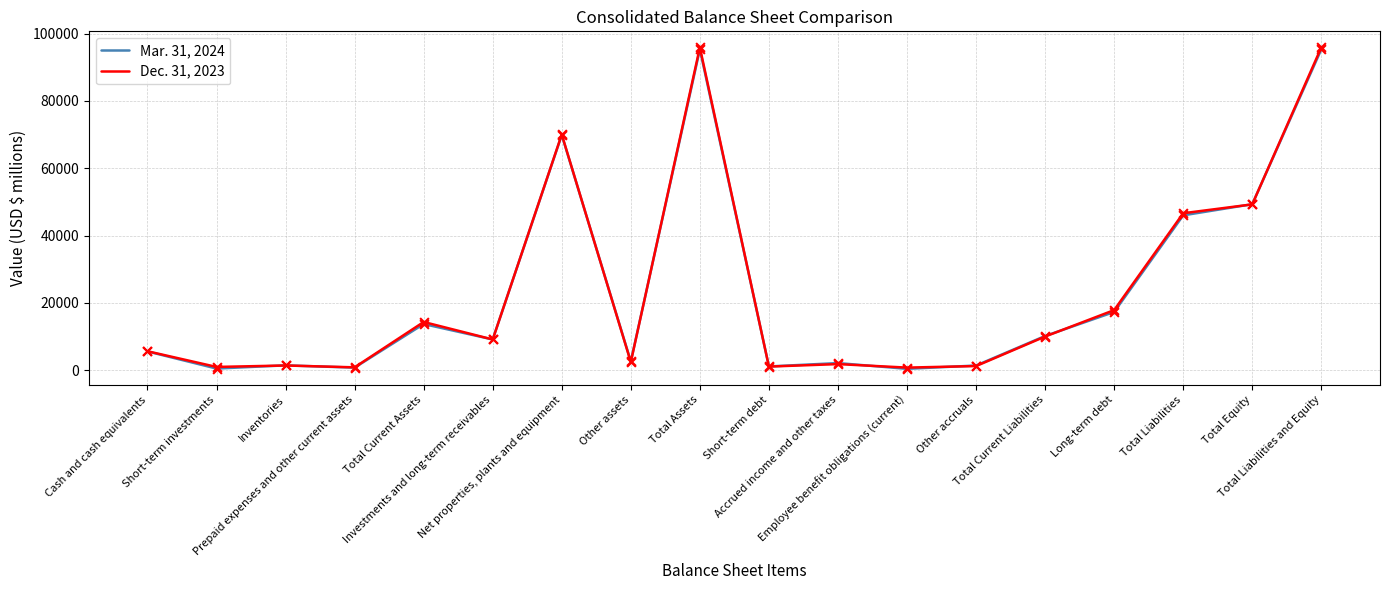

Is the value of Dec. 31, 2023 at Other assets greater than the value of Mar. 31, 2024 at Investments and long-term receivables?

No